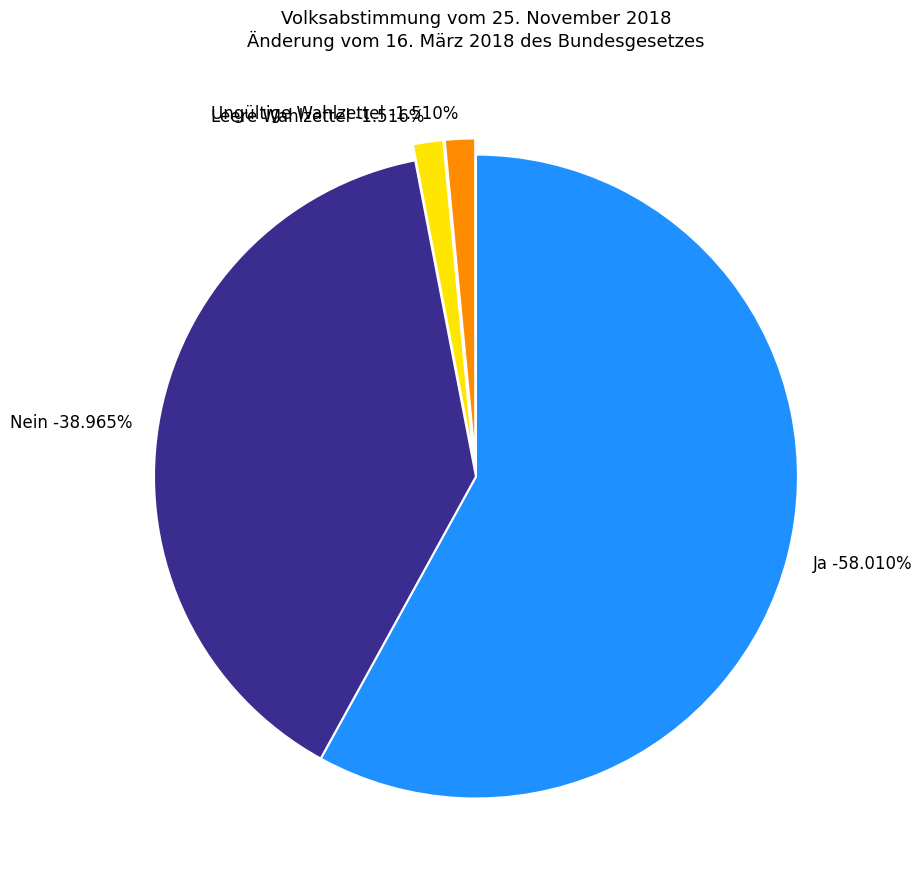

To the nearest percent, what is the average slice percentage?

25%